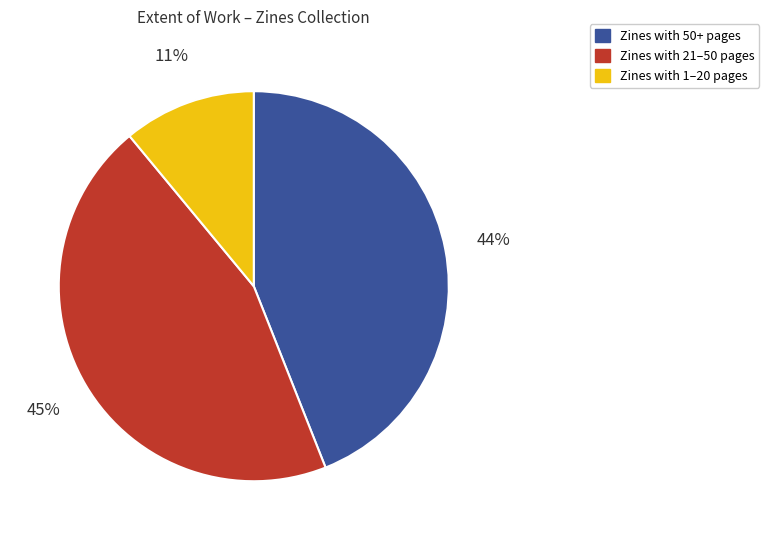

Is there any slice that represents more than half of the pie?

No